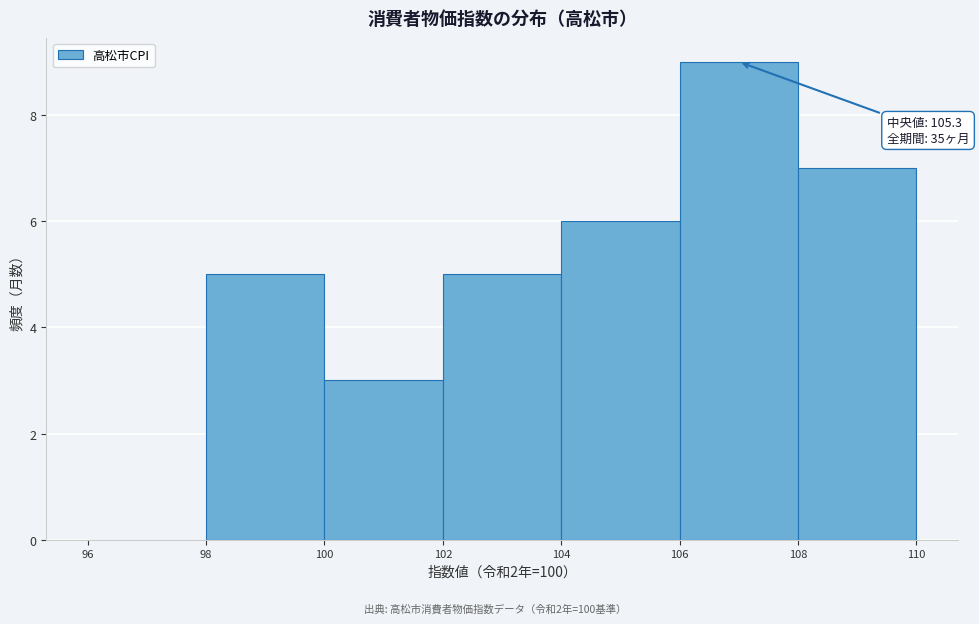

Which range on the x-axis has the tallest bar?

106 to 108